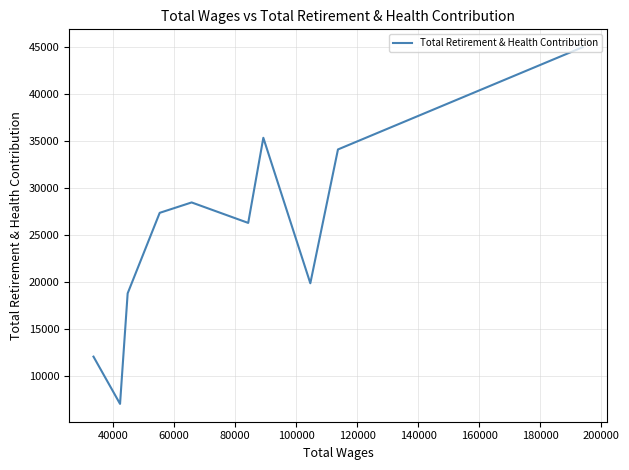

What is the minimum value shown in the chart?

7032